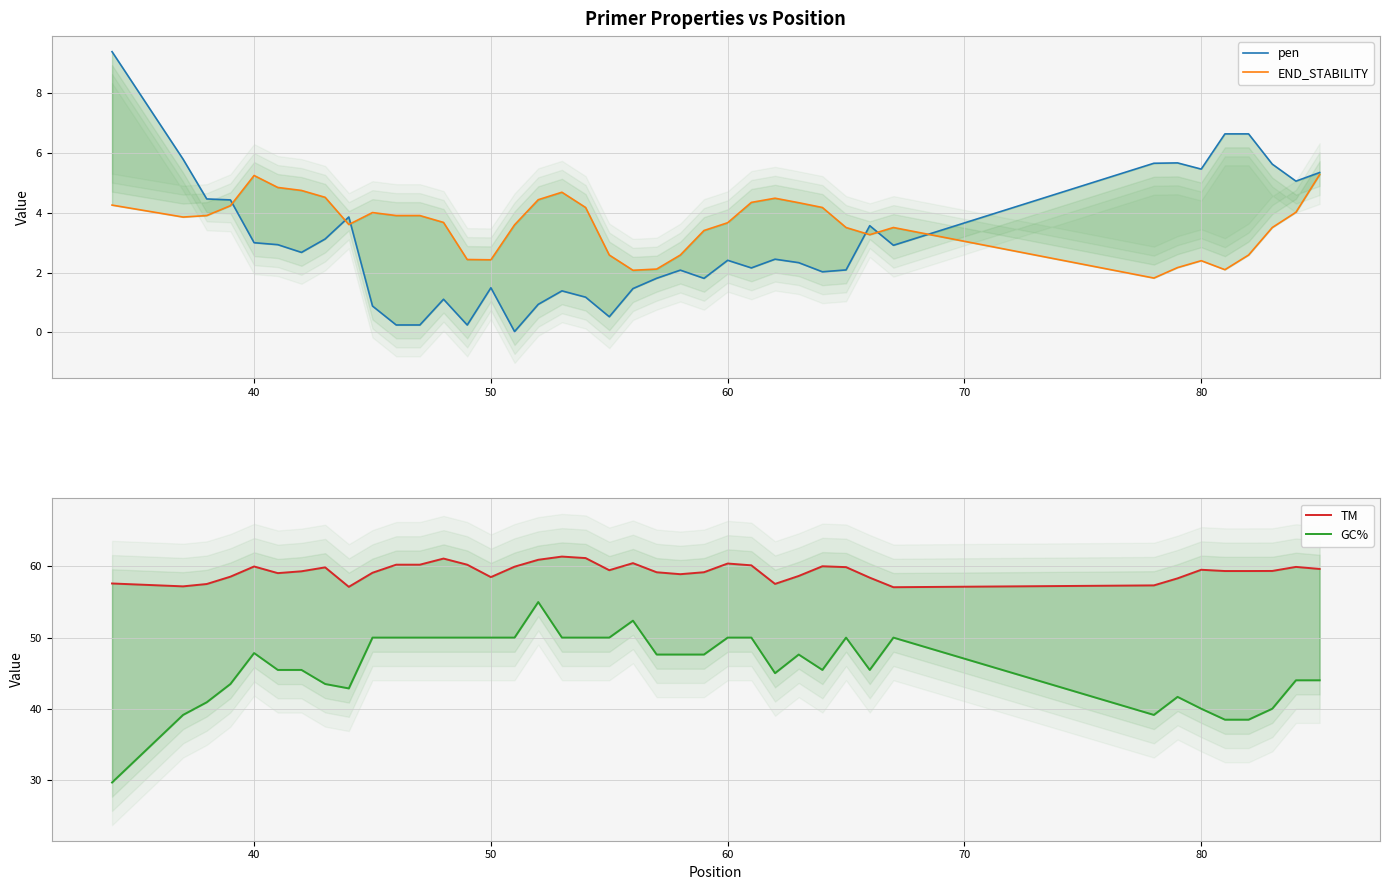

True or false: END_STABILITY has more than 0 interior local peaks.

True